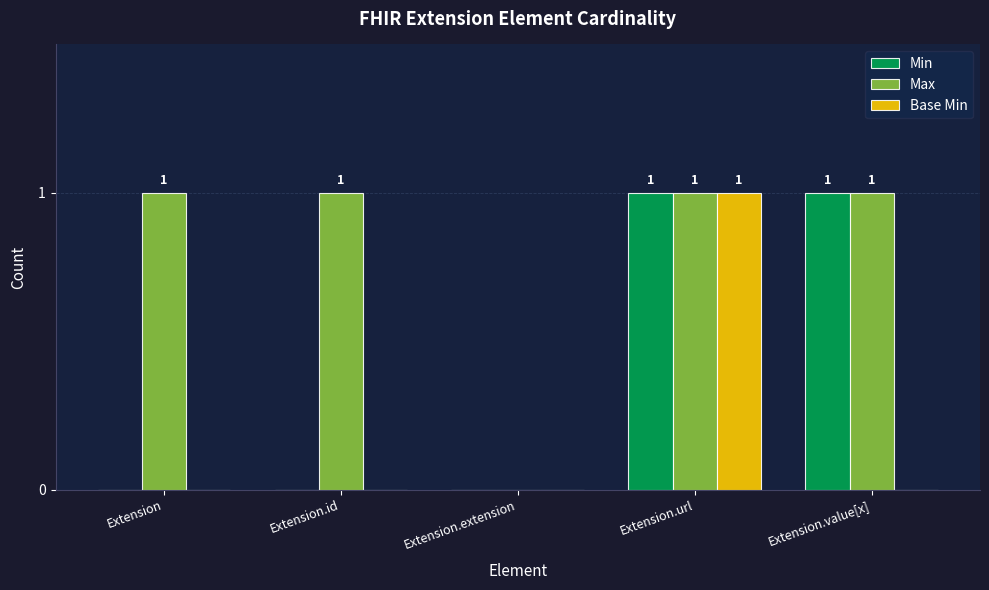

Are the bars horizontal?

No